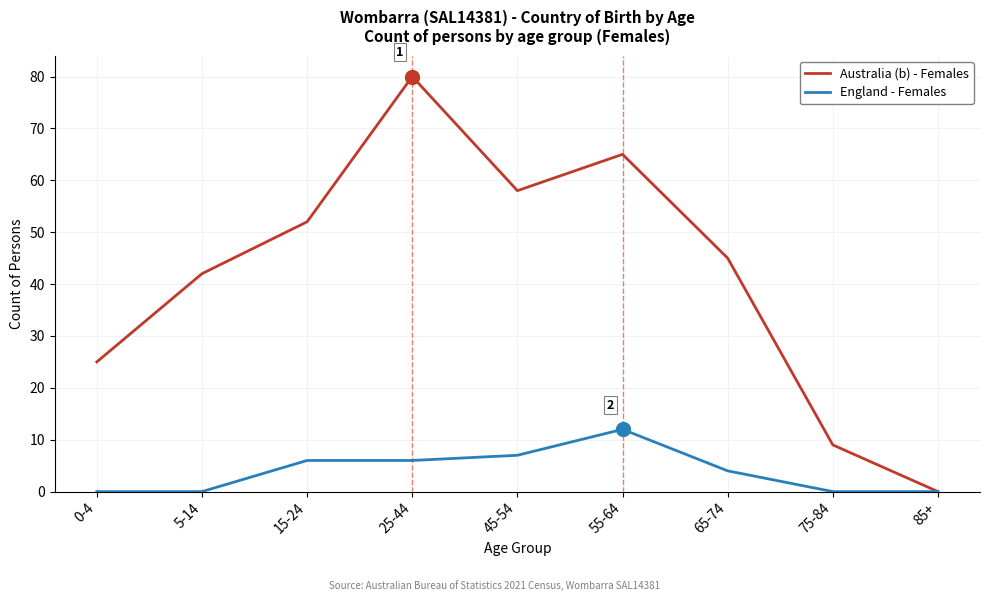

At which label does Australia (b) - Females first exceed 45?

15-24